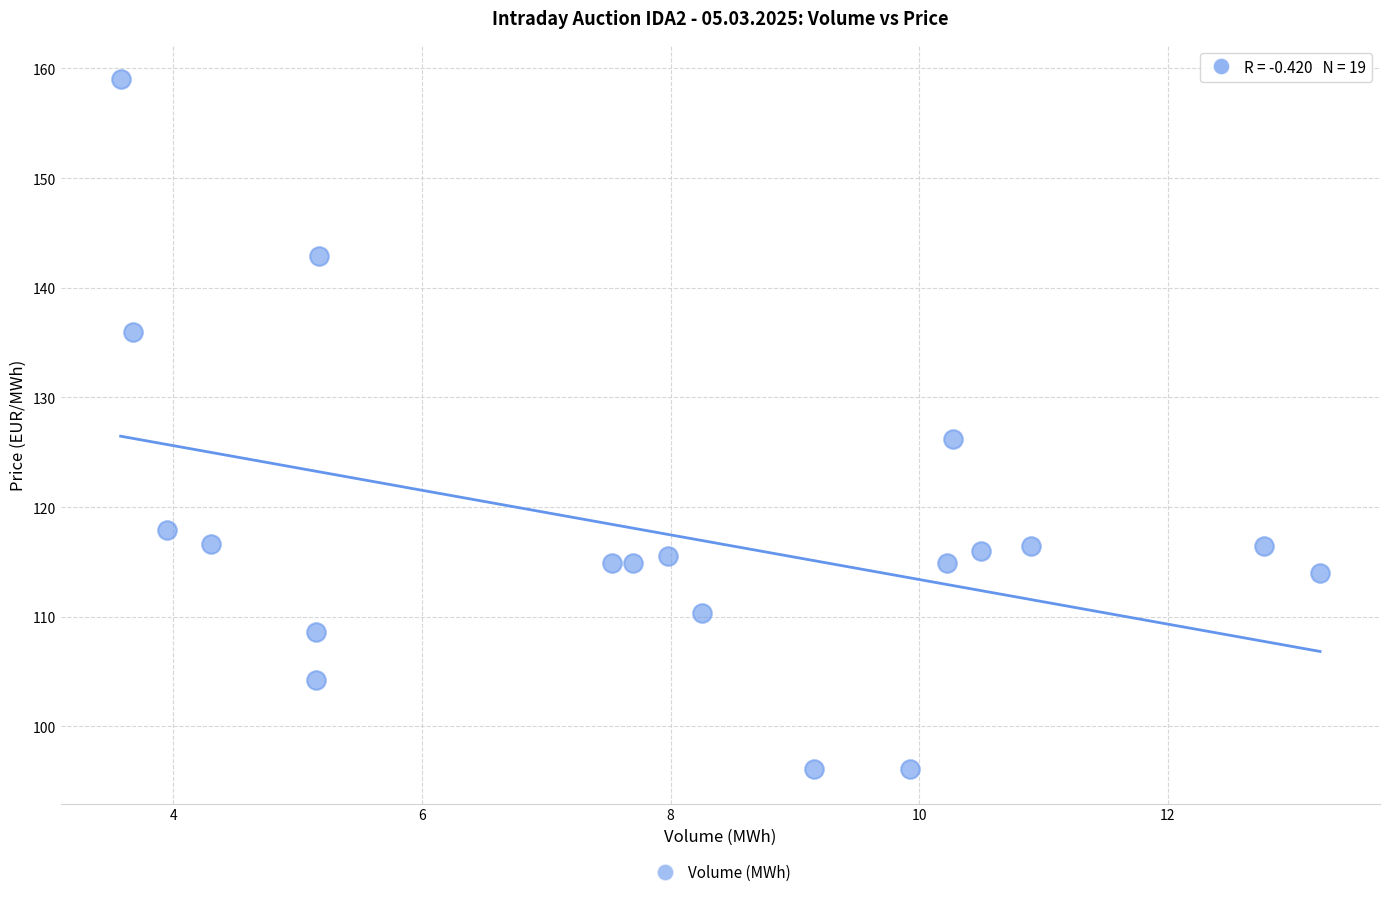

What Y value in the scatter plot is closest to 127?

126.2